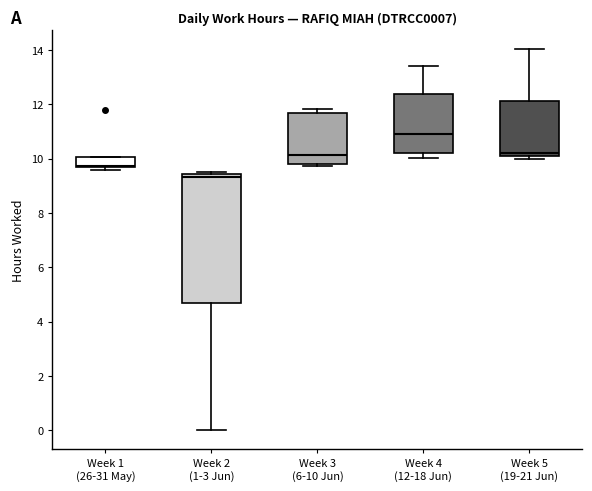

Where is the lower edge of the box for Week 5 (19-21 Jun) on the y-axis? The values are not printed on the chart, so give them approximately, as read against the axis.

10.2